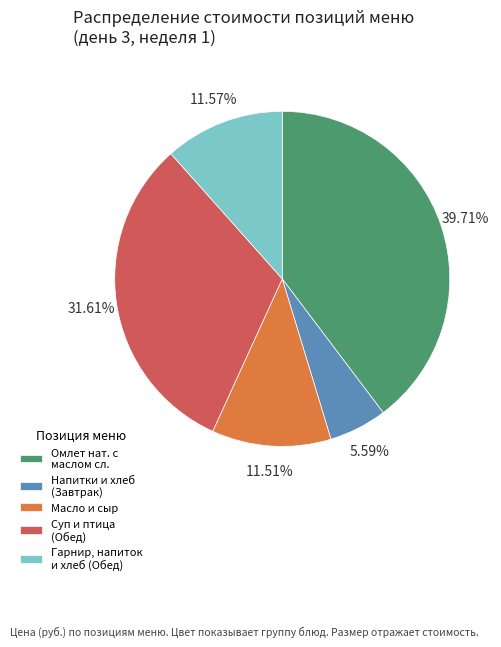

To the nearest percent, what is the average slice percentage?

20%